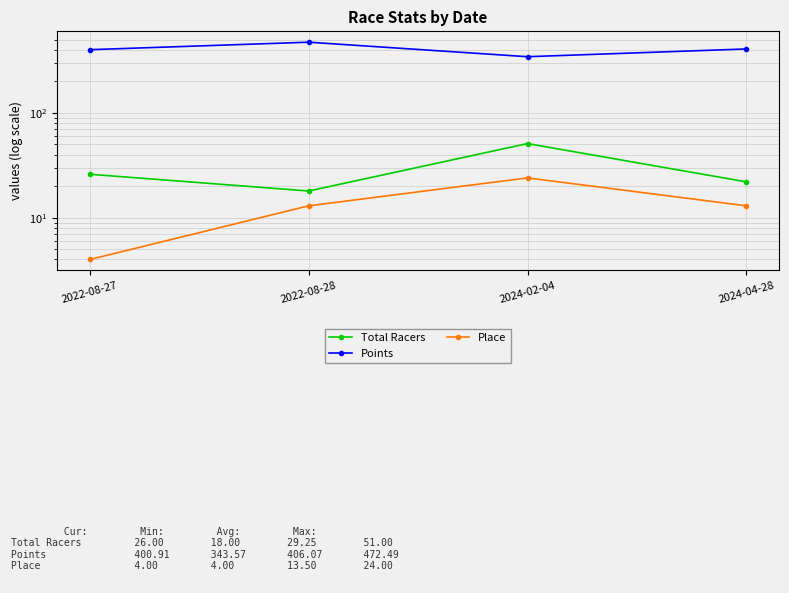

What is the highest value of the Points series?

472.5